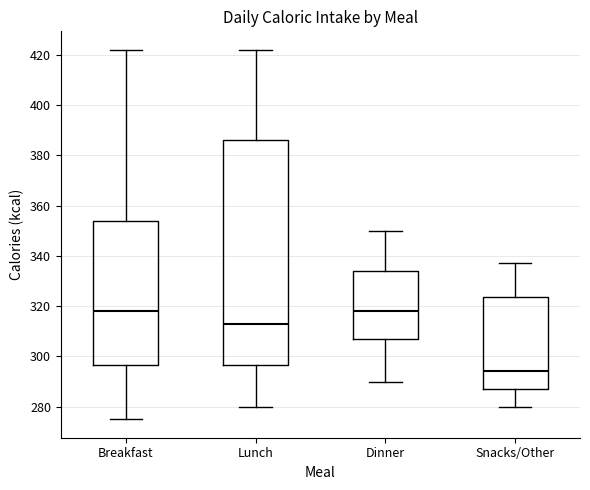

Reading left to right, read every box against the y-axis: the position of its median line, the range the box covers, and the ends of its whiskers. The values are not printed on the chart, so give them approximately, as read against the axis.

Breakfast: median 318, box 296 to 354, whiskers 276 to 422
Lunch: median 314, box 296 to 386, whiskers 280 to 422
Dinner: median 318, box 308 to 334, whiskers 290 to 350
Snacks/Other: median 294, box 288 to 324, whiskers 280 to 338